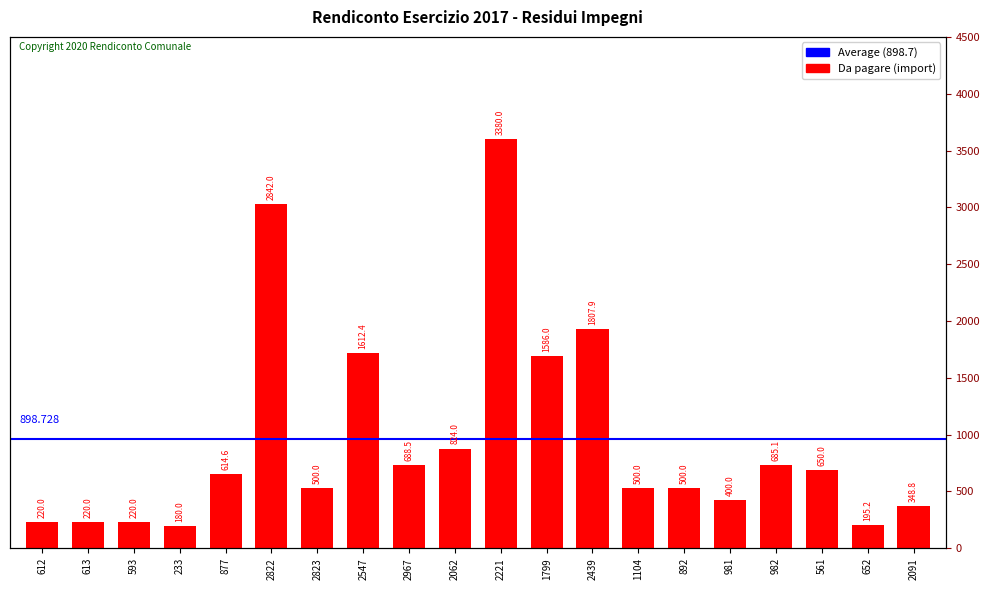

What is the greatest value displayed?

3380.0